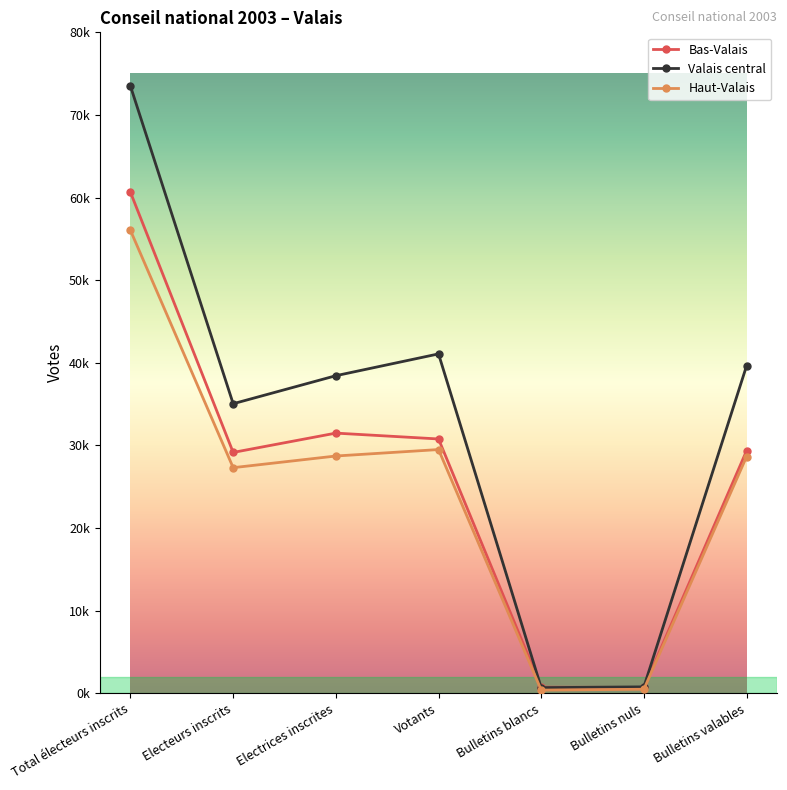

What are all the series names shown in the legend?

Bas-Valais, Valais central, Haut-Valais